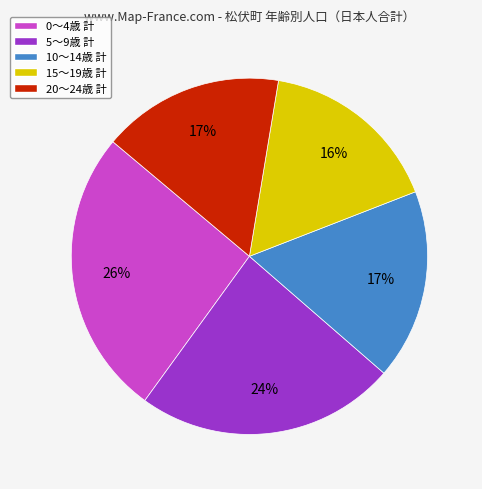

Is there a majority slice in this chart?

No